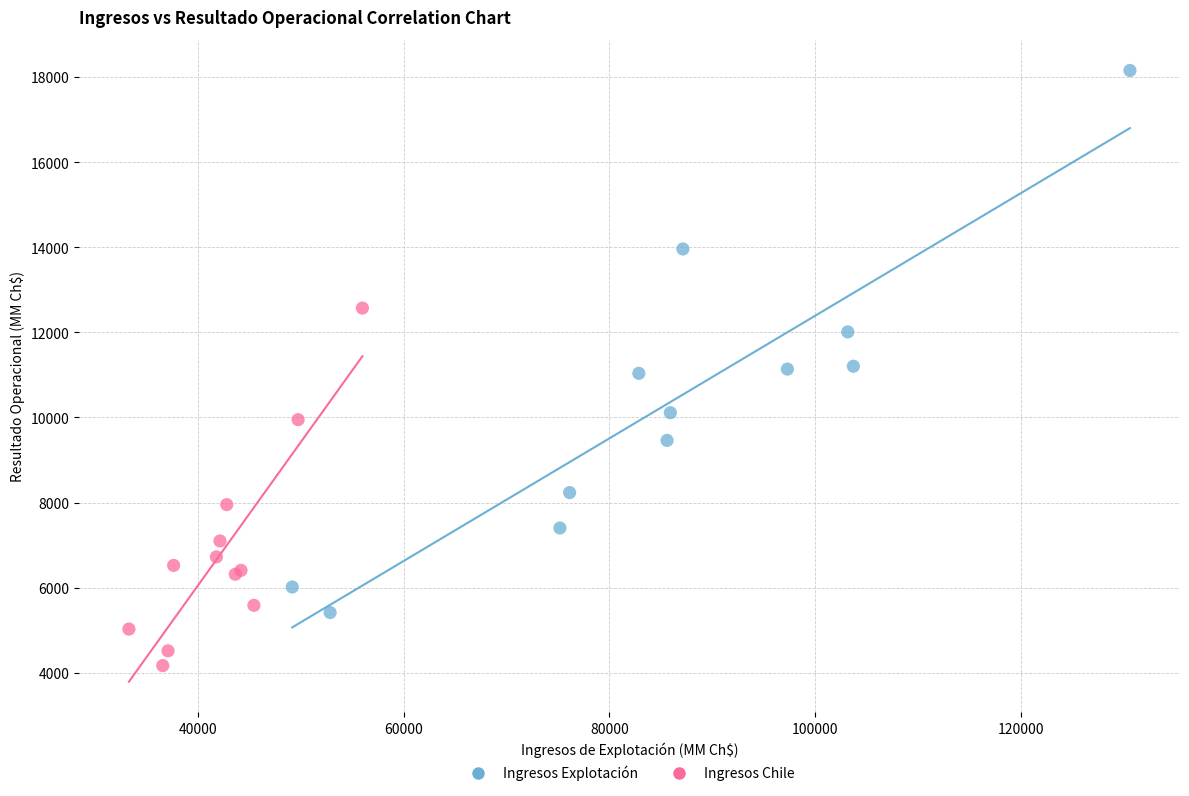

Which series has the largest Y range (max minus min)?

Ingresos Explotación